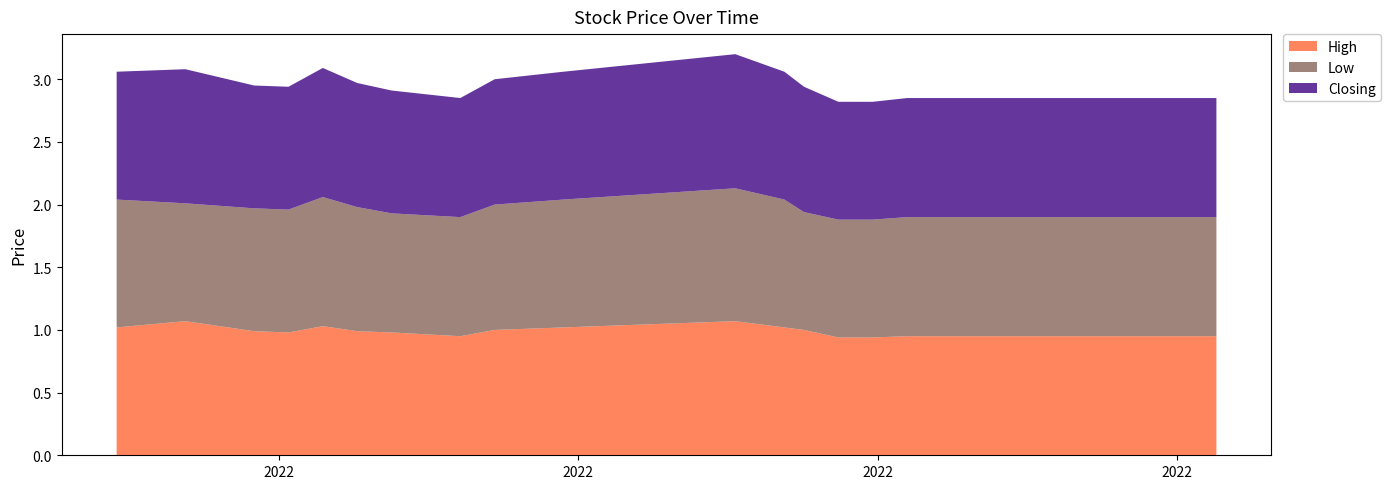

Reading right to left, what are all the values shown in this chart?

High: 0.9	0.9	0.9	0.9	0.9	0.9	0.9	1.0	1.0	1.1	1.0	1.0	0.9	1.0	1.0	1.0	1.0	1.0	1.1	1.0
Low: 0.9	0.9	0.9	0.9	0.9	0.9	0.9	0.9	1.0	1.1	1.0	1.0	0.9	0.9	1.0	1.0	1.0	1.0	0.9	1.0
Closing: 0.9	0.9	0.9	0.9	0.9	0.9	0.9	1.0	1.0	1.1	1.0	1.0	0.9	1.0	1.0	1.0	1.0	1.0	1.1	1.0